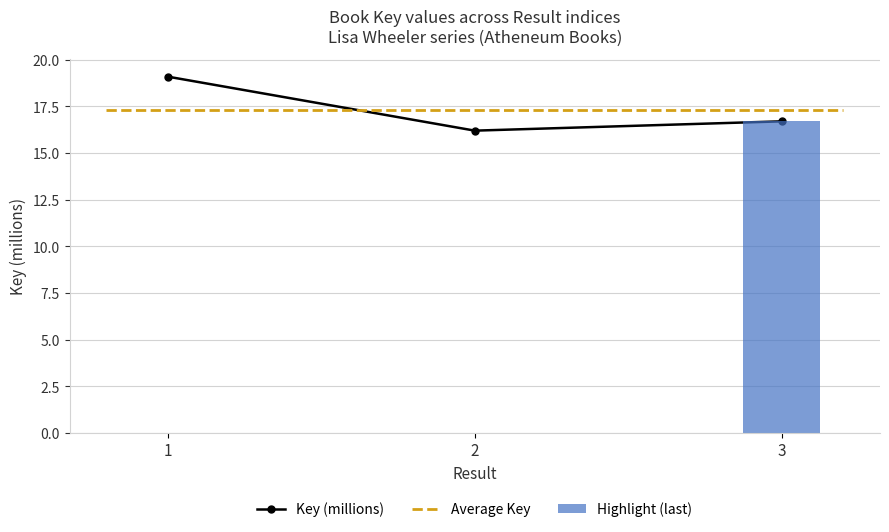

Reading right to left, extract all data points from this chart.

16.7	16.2	19.1